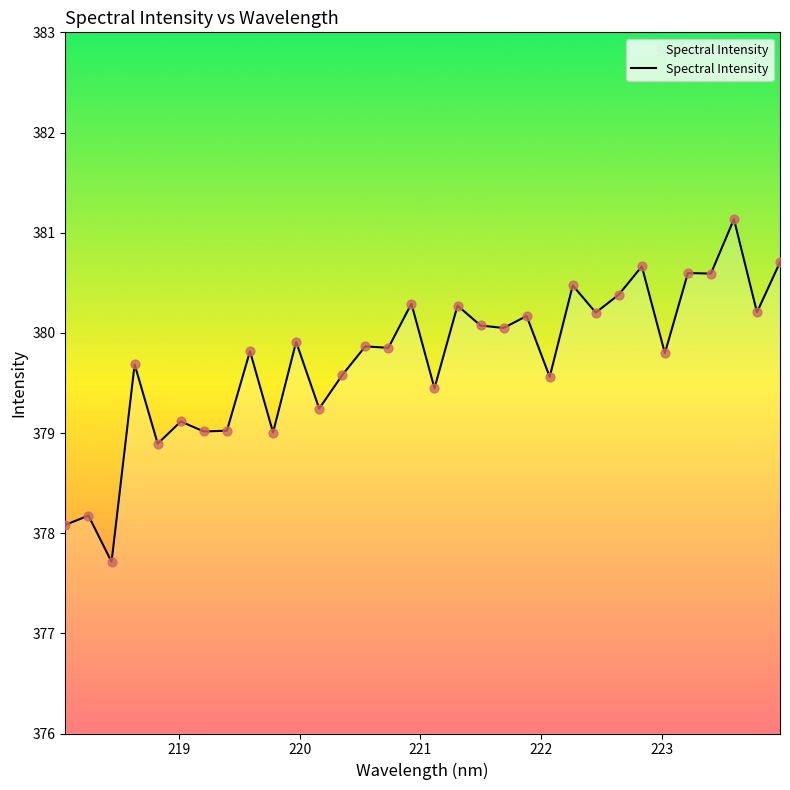

What is the smallest value displayed?

377.7